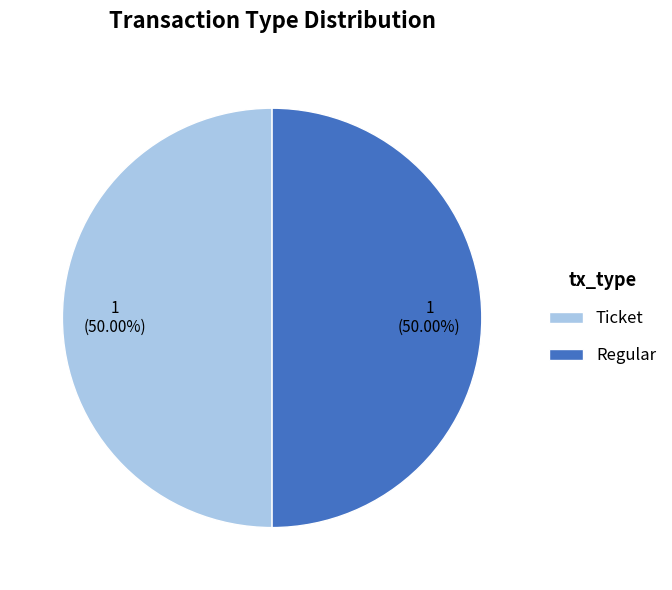

Approximately how many times larger is the value at Regular compared to Ticket?

1.0